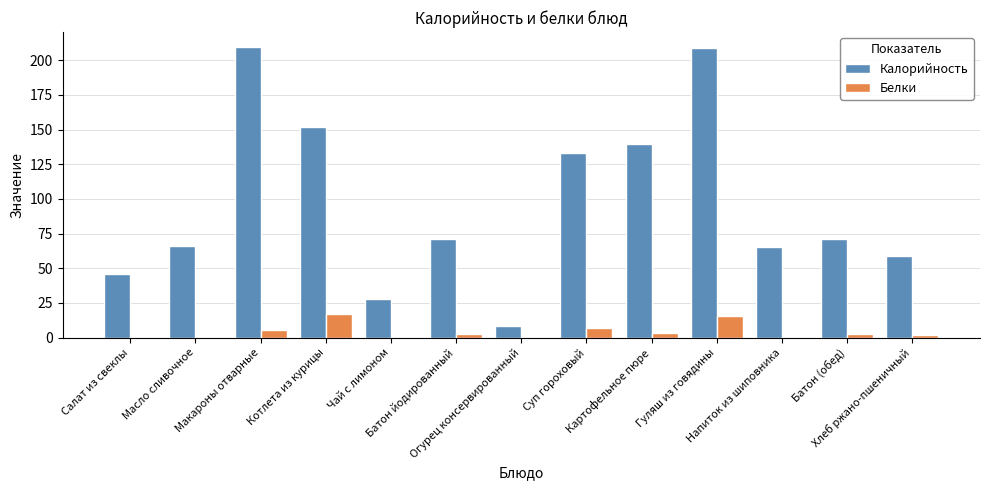

Which series has the largest total across all categories?

Калорийность